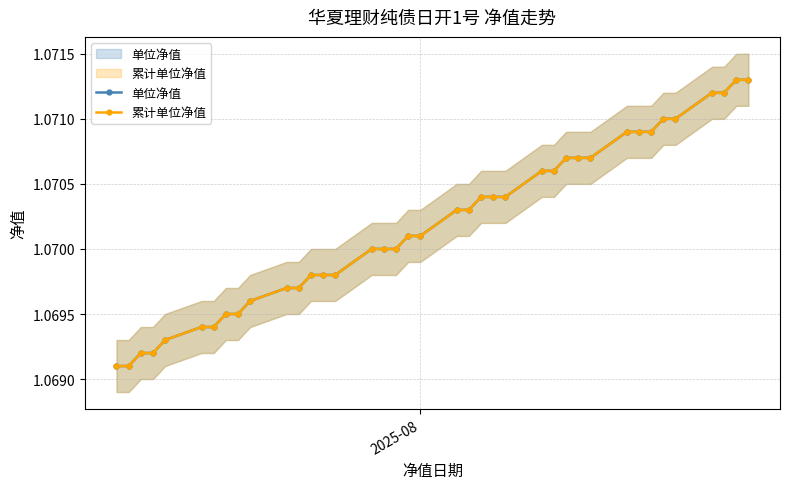

True or false: 累计单位净值 has more than 1 interior local peaks.

False